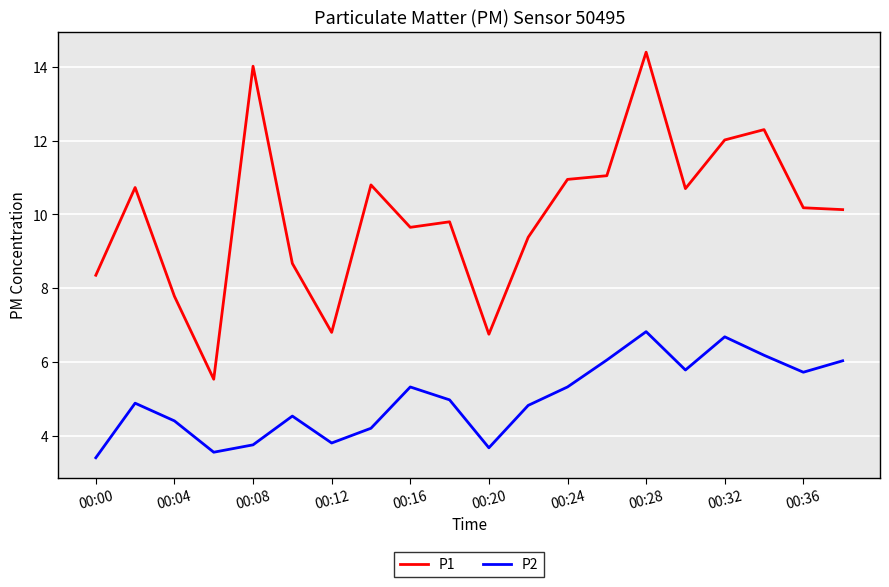

Which series has the largest total across all categories?

P1